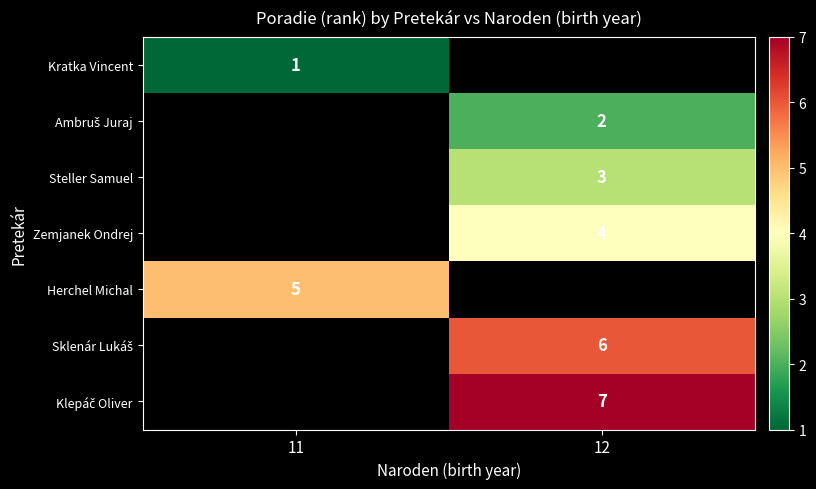

The value of Steller Samuel at 12 is 3. True or false?

True